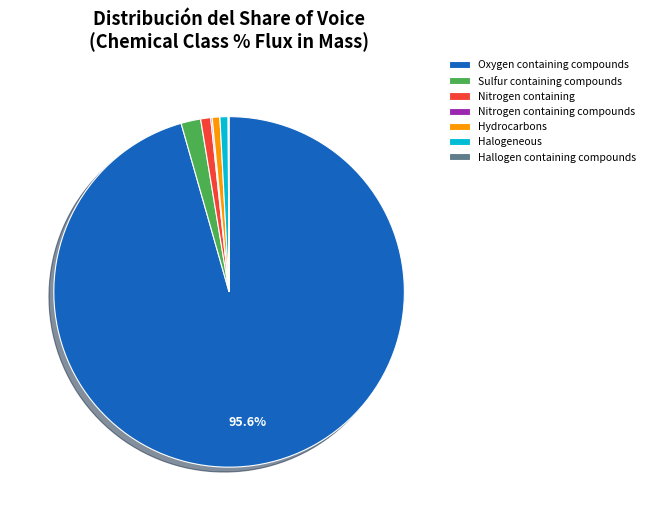

Which slice is the largest?

Oxygen containing compounds